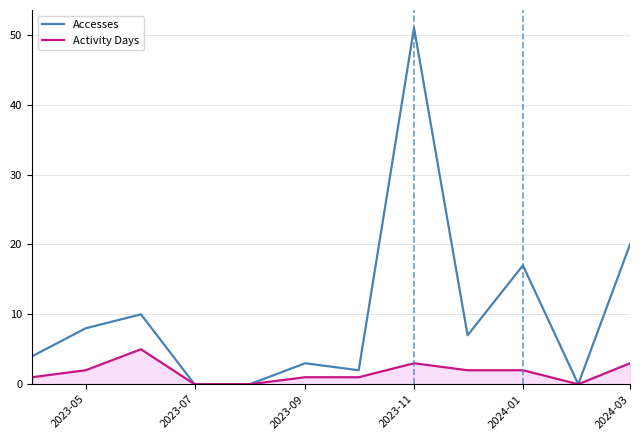

Reading left to right, what are all the values shown in this chart?

Accesses: 4	8	10	0	0	3	2	51	7	17	0	20
Activity Days: 1	2	5	0	0	1	1	3	2	2	0	3